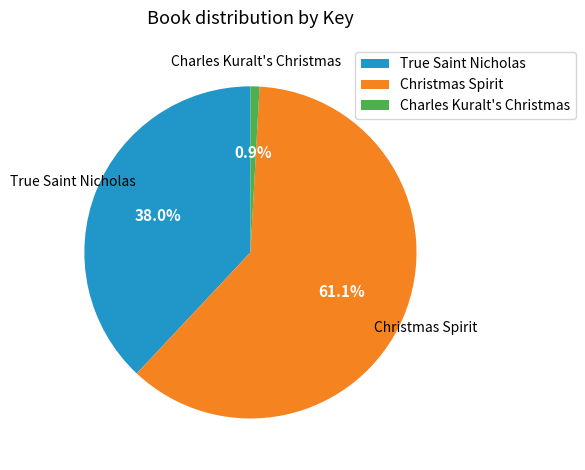

Rank the categories by value from highest to lowest.

Christmas Spirit, True Saint Nicholas, Charles Kuralt's Christmas